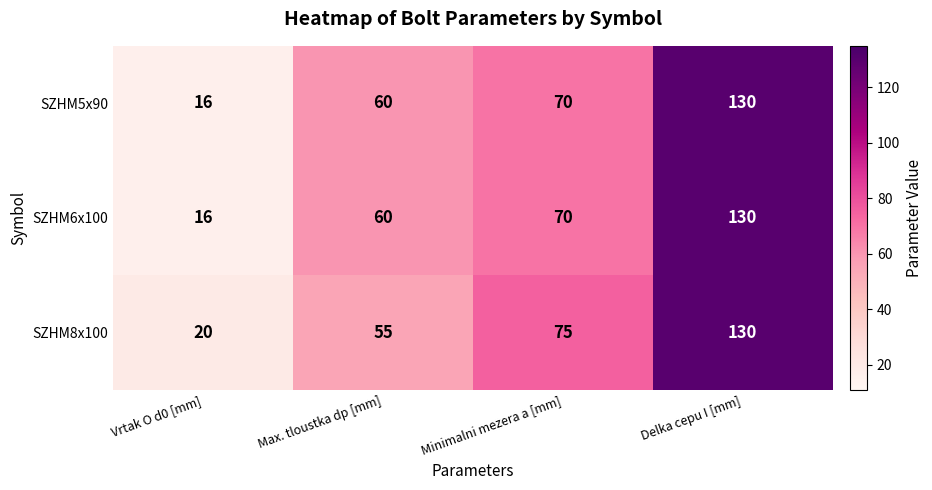

List the labels in order of SZHM6x100 value, largest first.

Delka cepu I [mm], Minimalni mezera a [mm], Max. tloustka dp [mm], Vrtak O d0 [mm]